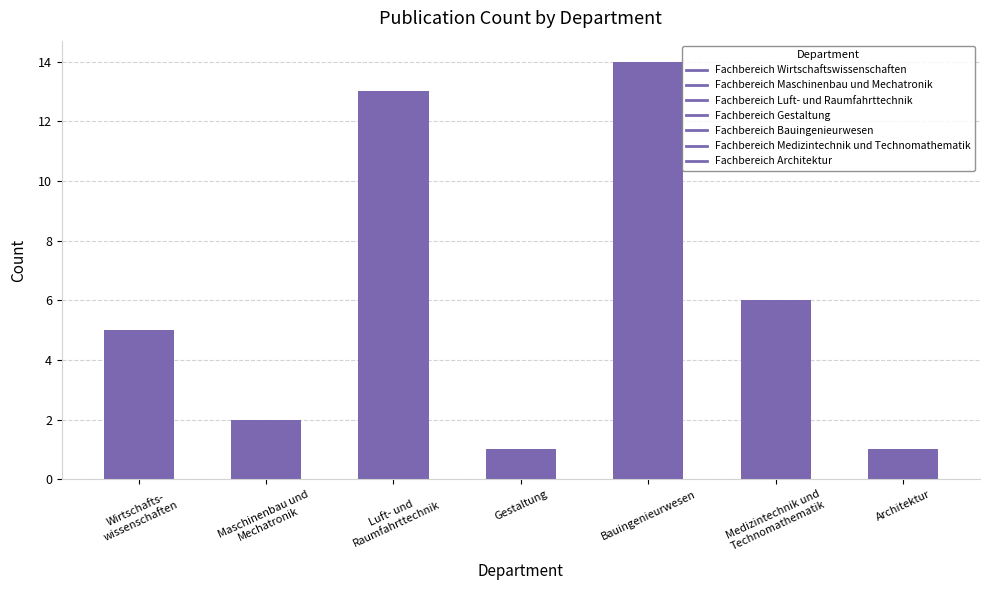

Reading left to right, extract all data points from this chart.

5	2	13	1	14	6	1